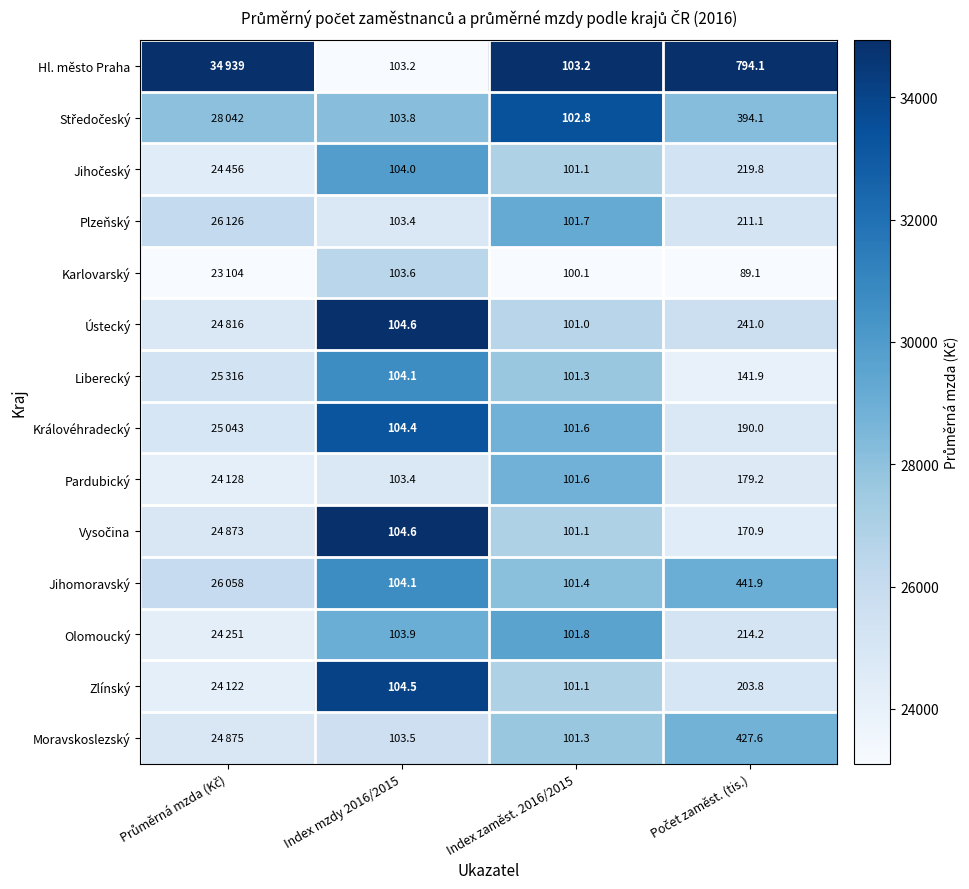

Between Index mzdy 2016/2015 and Index zaměst. 2016/2015, which series saw the biggest shift?

Ústecký